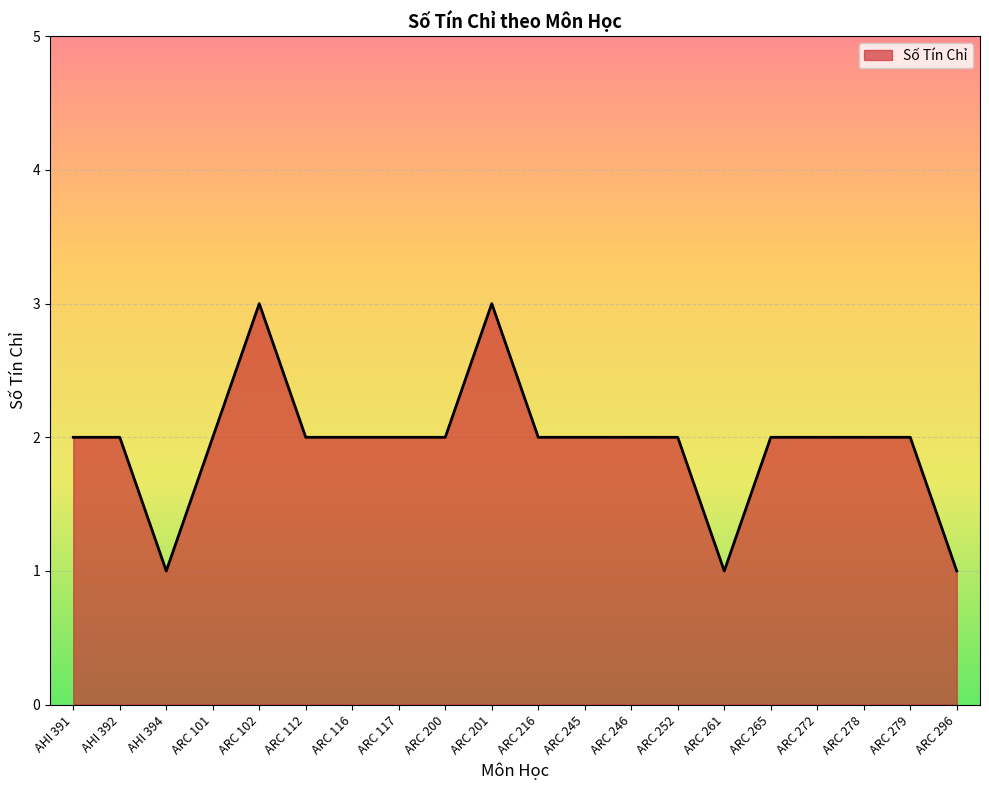

True or false: the data has more than 0 interior local peaks.

True